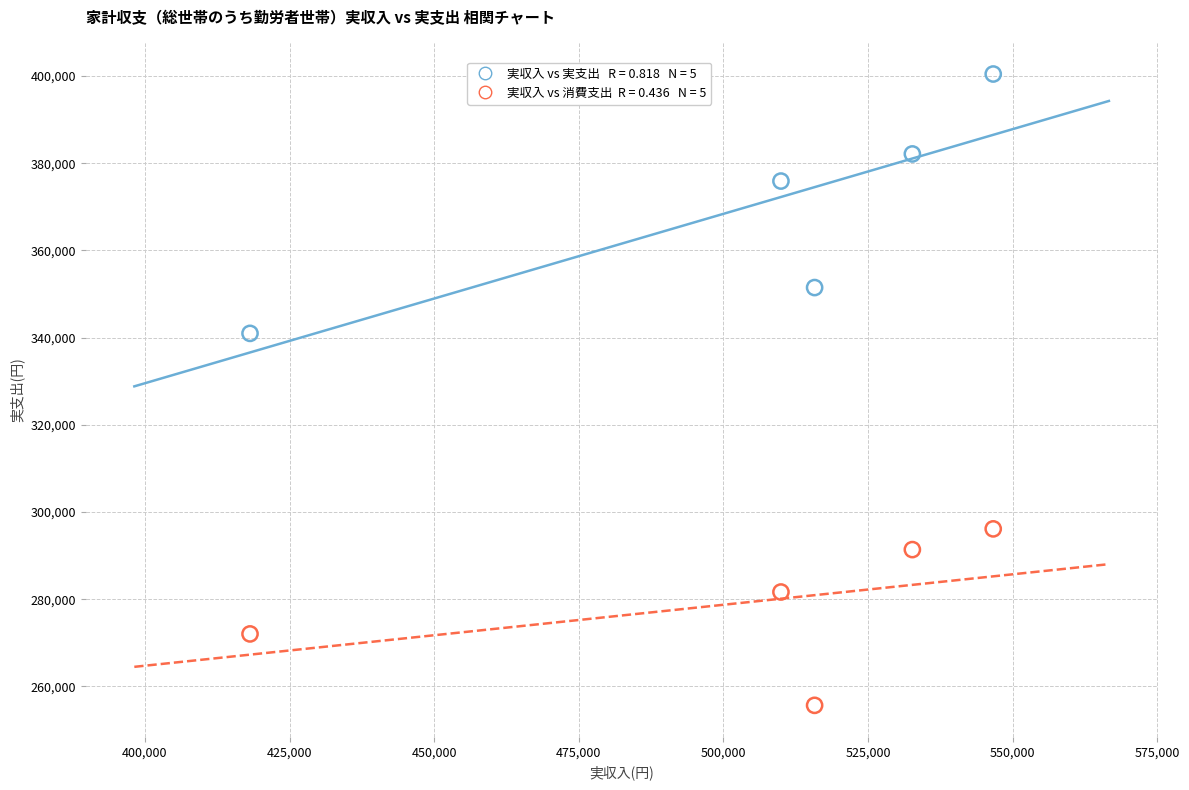

Across all series, what Y value is closest to 328056?

340966